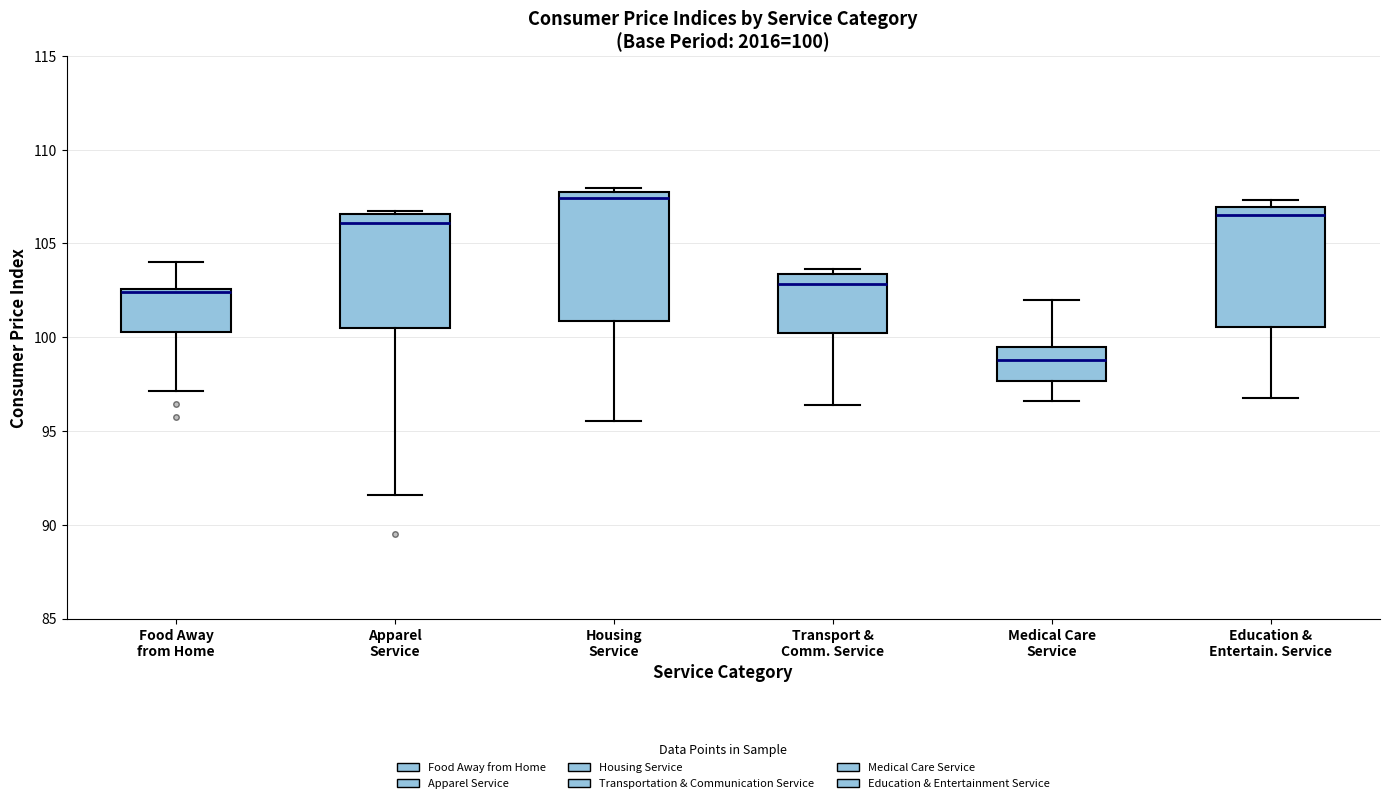

Which box has the lowest median line?

Medical Care Service